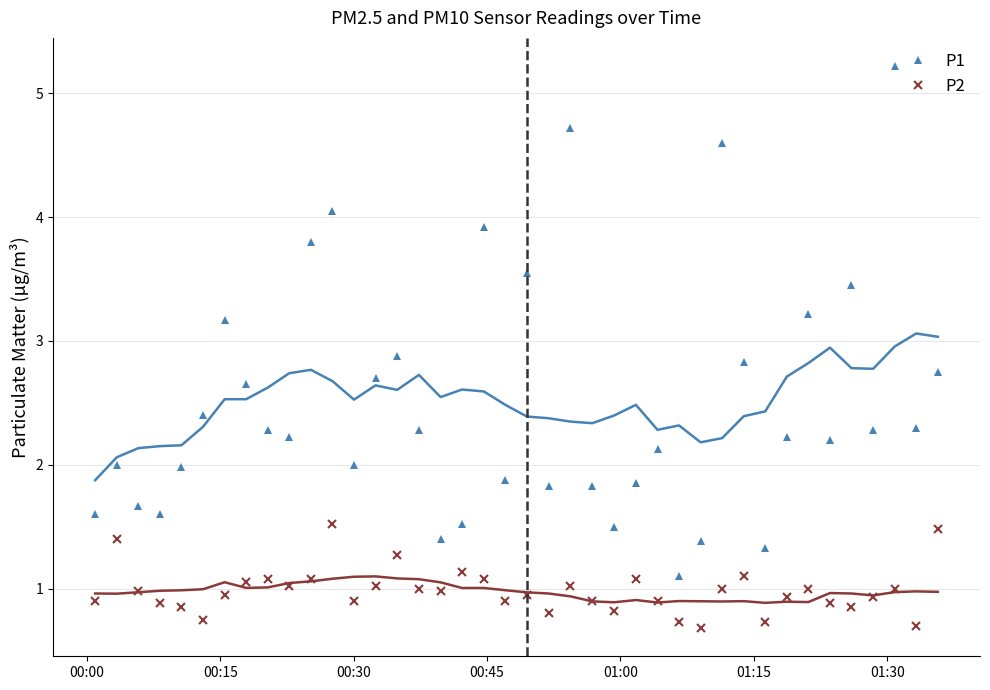

Which series has the largest range (max minus min)?

P1